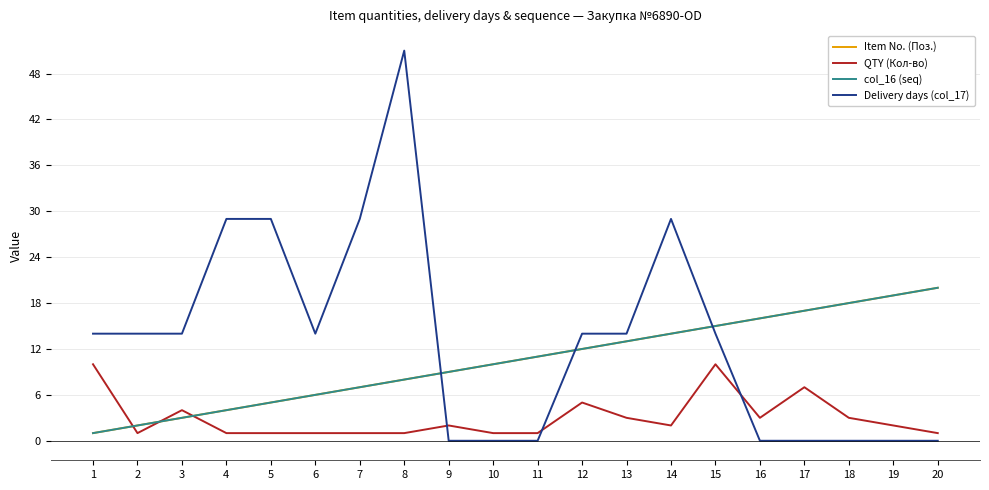

Reading left to right, extract all data points from this chart.

Item No. (Поз.): 1	2	3	4	5	6	7	8	9	10	11	12	13	14	15	16	17	18	19	20
QTY (Кол-во): 10	1	4	1	1	1	1	1	2	1	1	5	3	2	10	3	7	3	2	1
col_16 (seq): 1	2	3	4	5	6	7	8	9	10	11	12	13	14	15	16	17	18	19	20
Delivery days (col_17): 14	14	14	29	29	14	29	51	0	0	0	14	14	29	14	0	0	0	0	0